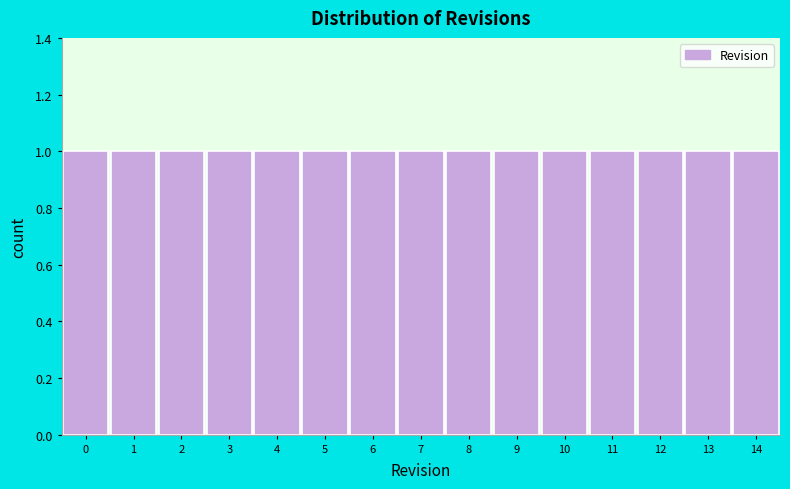

Reading left to right, transcribe this chart: for each bar, give the range it covers on the x-axis and its height. The values are not printed on the chart, so give them approximately, as read against the axis.

-0.5 to 0.5: 1
0.5 to 1.5: 1
1.5 to 2.5: 1
2.5 to 3.5: 1
3.5 to 4.5: 1
4.5 to 5.5: 1
5.5 to 6.5: 1
6.5 to 7.5: 1
7.5 to 8.5: 1
8.5 to 9.5: 1
9.5 to 10.5: 1
10.5 to 11.5: 1
11.5 to 12.5: 1
12.5 to 13.5: 1
13.5 to 14.5: 1